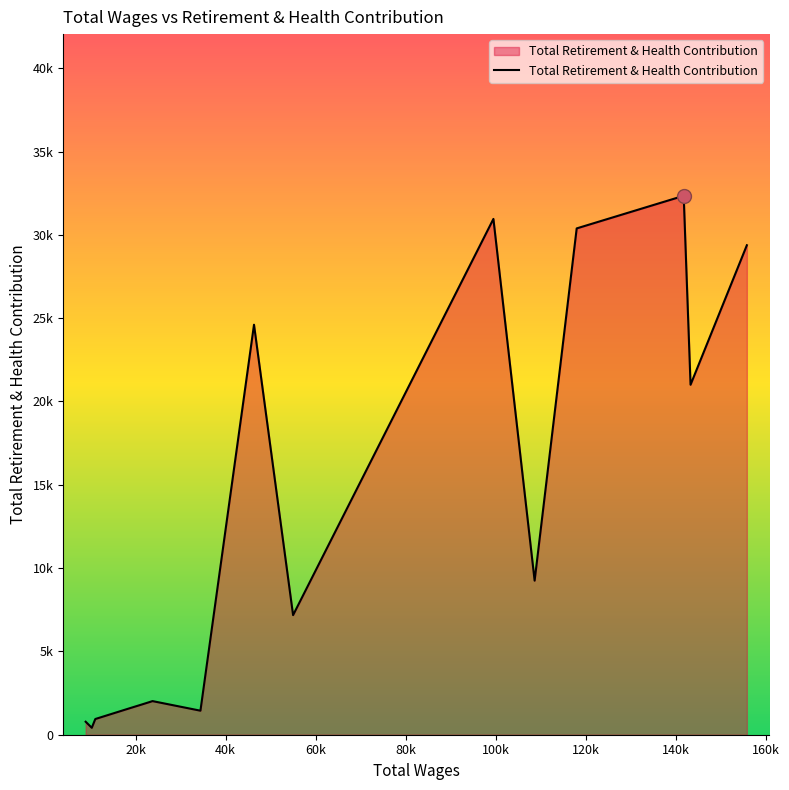

Is this an area chart (filled region under the line)?

Yes